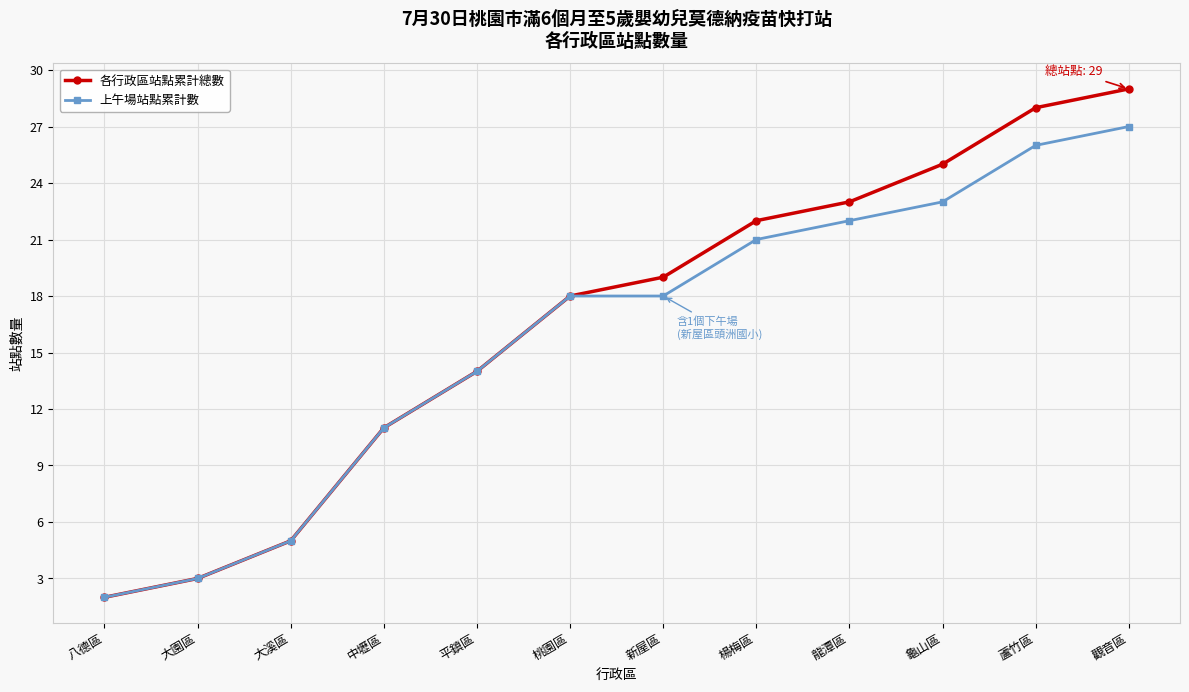

List the labels in order of 各行政區站點累計總數 value, smallest first.

八德區, 大園區, 大溪區, 中壢區, 平鎮區, 桃園區, 新屋區, 楊梅區, 龍潭區, 龜山區, 蘆竹區, 觀音區